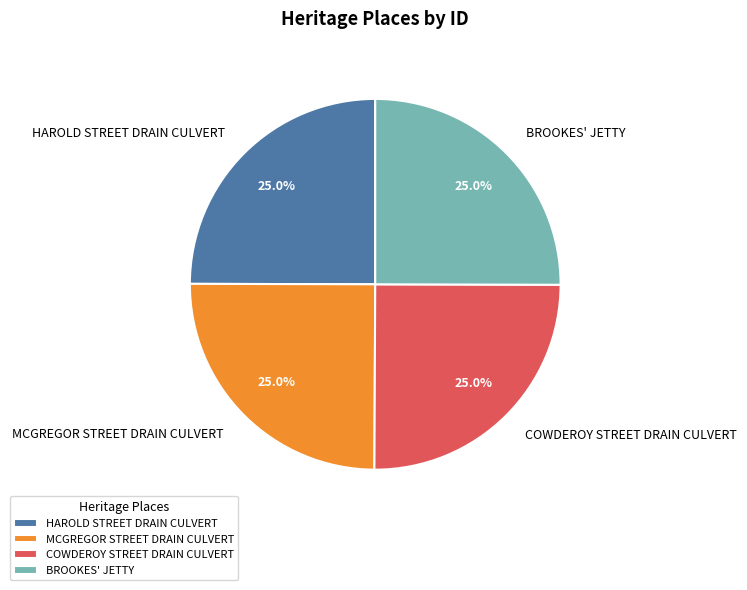

To the nearest percent, what portion does MCGREGOR STREET DRAIN CULVERT represent?

25%